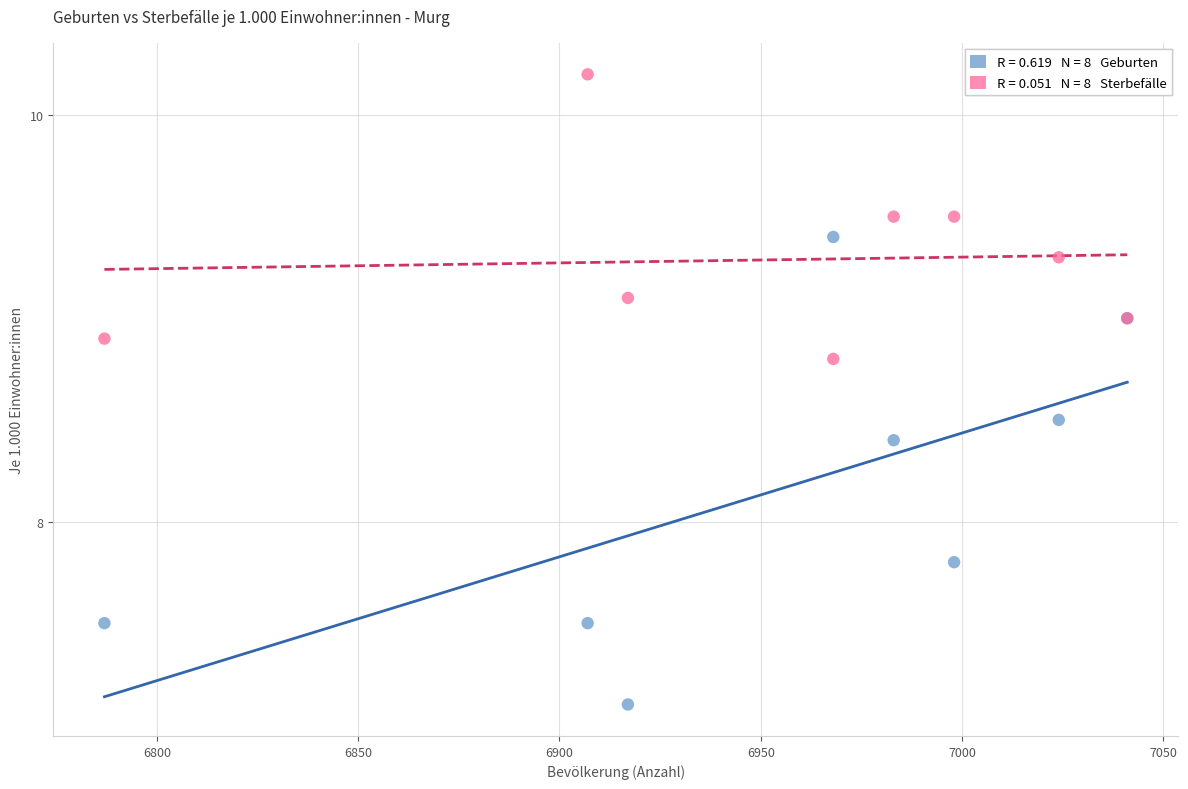

Across all series, what Y value is closest to 8?

7.8